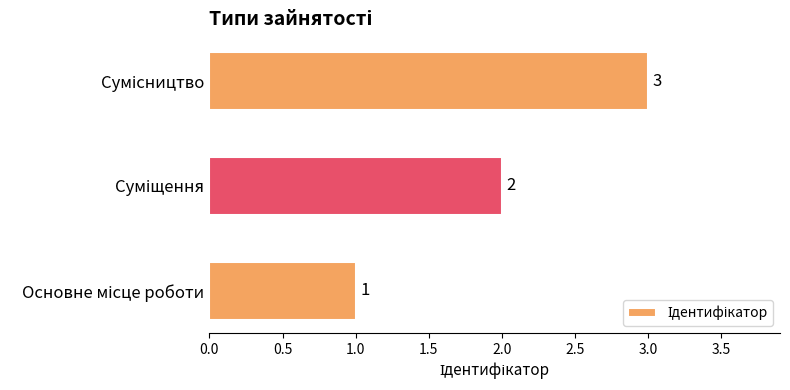

What is the sum of all values?

6